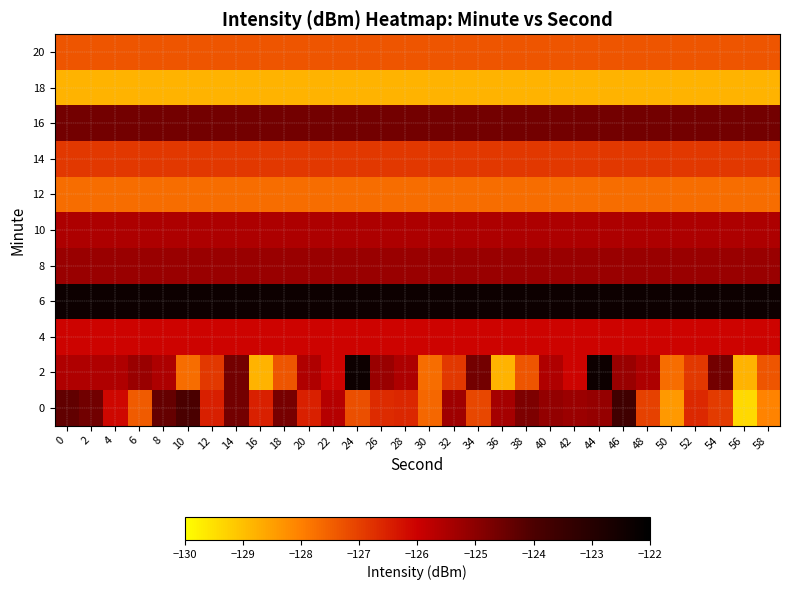

What is the total value across all series at 12?

-1387.8